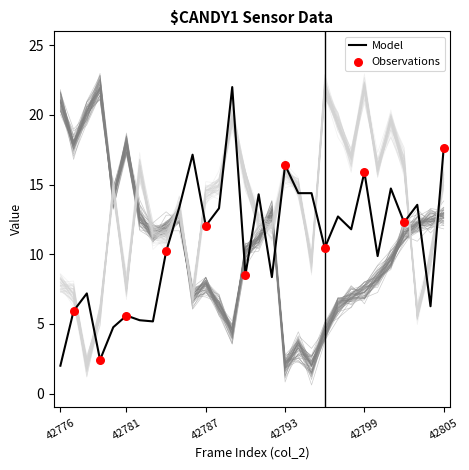

Is the value of col_516 at 42805 greater than the value of col_514 at 42776?

Yes